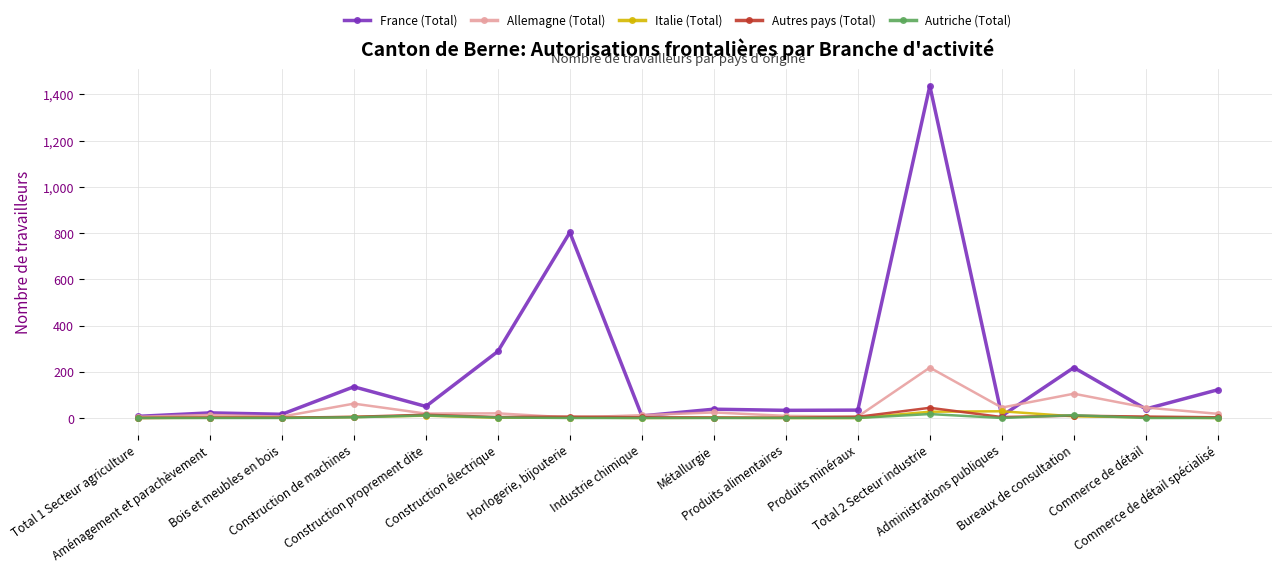

At which category is the sum across all series the highest?

Total 2 Secteur industrie